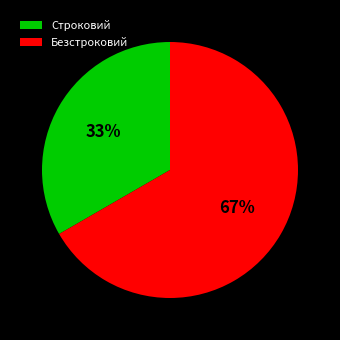

Which slice is the largest?

Безстроковий